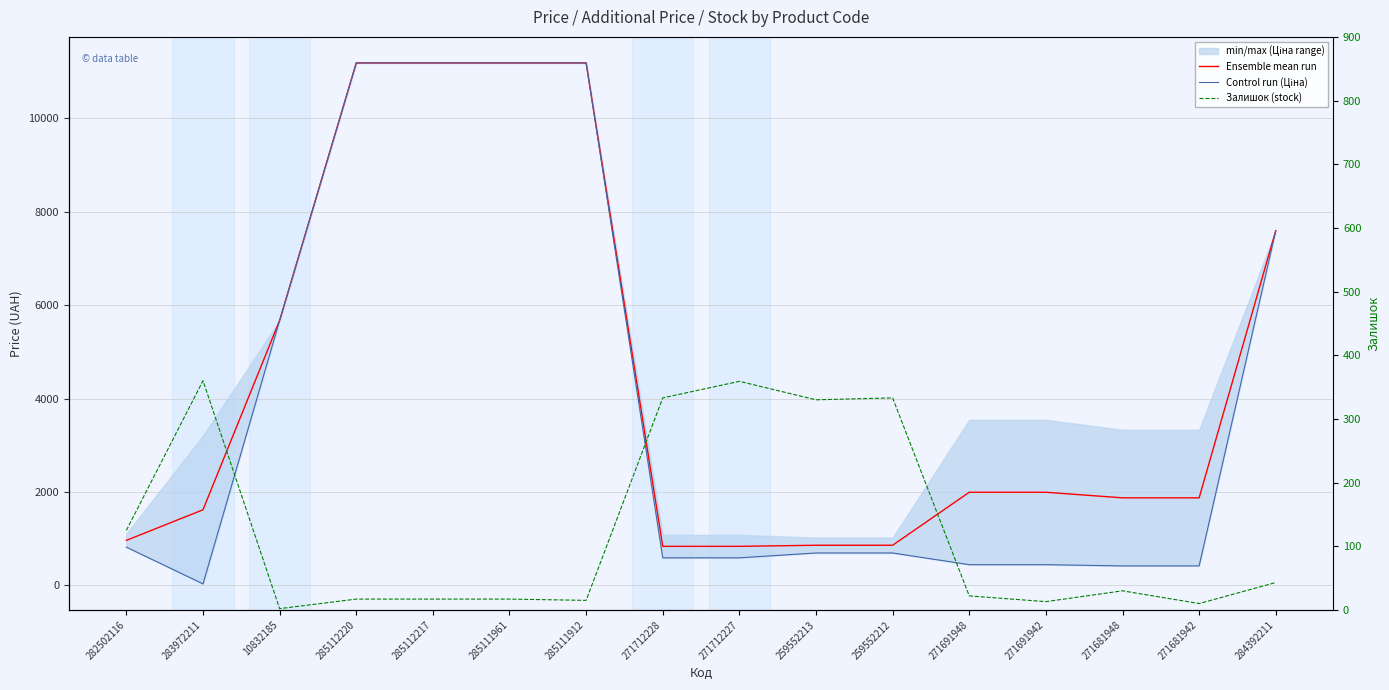

How many values in the Залишок (stock) series are below 30?

8